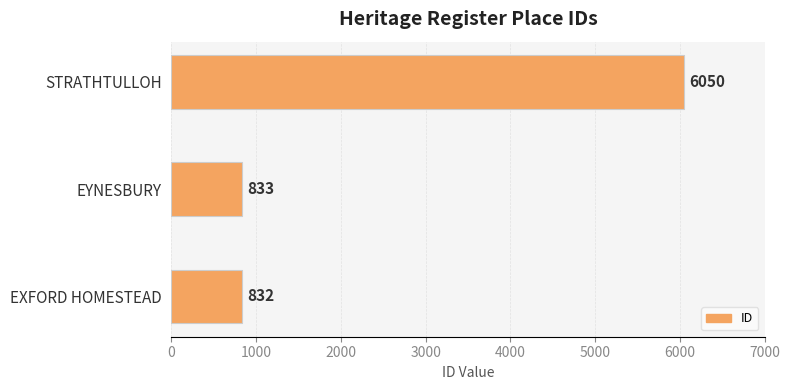

Rank the categories by value from lowest to highest.

EXFORD HOMESTEAD, EYNESBURY, STRATHTULLOH